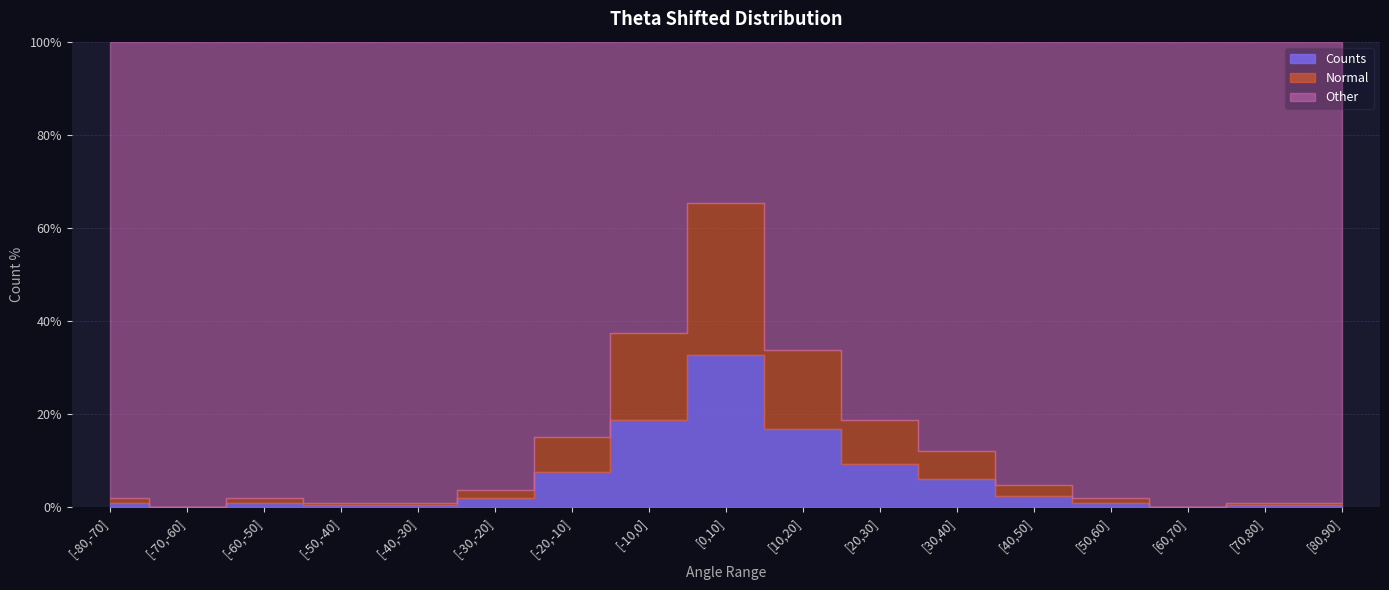

Reading right to left, transcribe all the data shown in this chart.

Counts: [80,90]=1	[70,80]=1	[60,70]=0	[50,60]=2	[40,50]=5	[30,40]=13	[20,30]=20	[10,20]=36	[0,10]=70	[-10,0]=40	[-20,-10]=16	[-30,-20]=4	[-40,-30]=1	[-50,-40]=1	[-60,-50]=2	[-70,-60]=0	[-80,-70]=2
Normal: [80,90]=1	[70,80]=1	[60,70]=0	[50,60]=2	[40,50]=5	[30,40]=13	[20,30]=20	[10,20]=36	[0,10]=70	[-10,0]=40	[-20,-10]=16	[-30,-20]=4	[-40,-30]=1	[-50,-40]=1	[-60,-50]=2	[-70,-60]=0	[-80,-70]=2